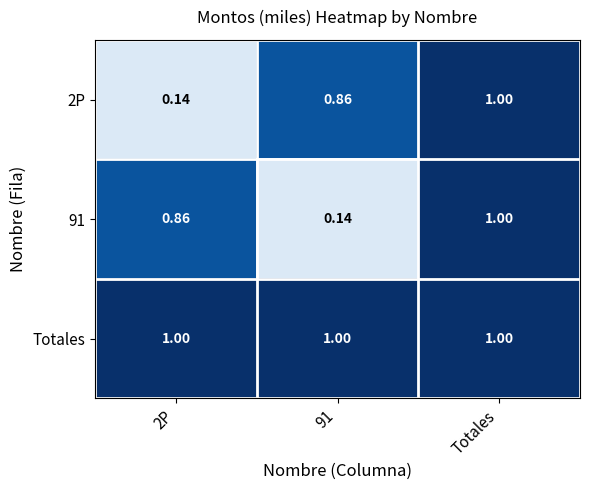

Count the number of data series in this chart.

3